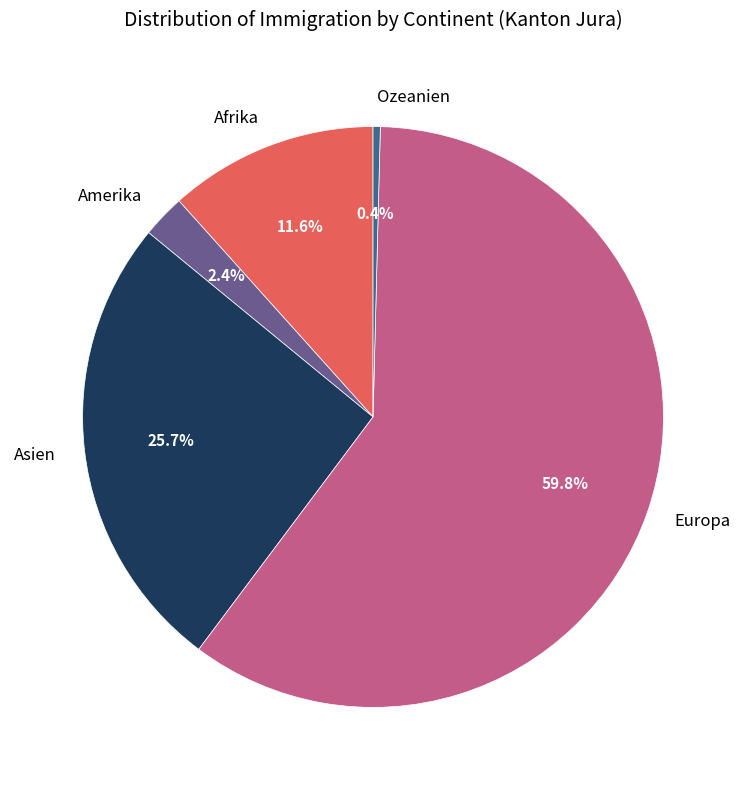

How many slices are in this pie chart?

5